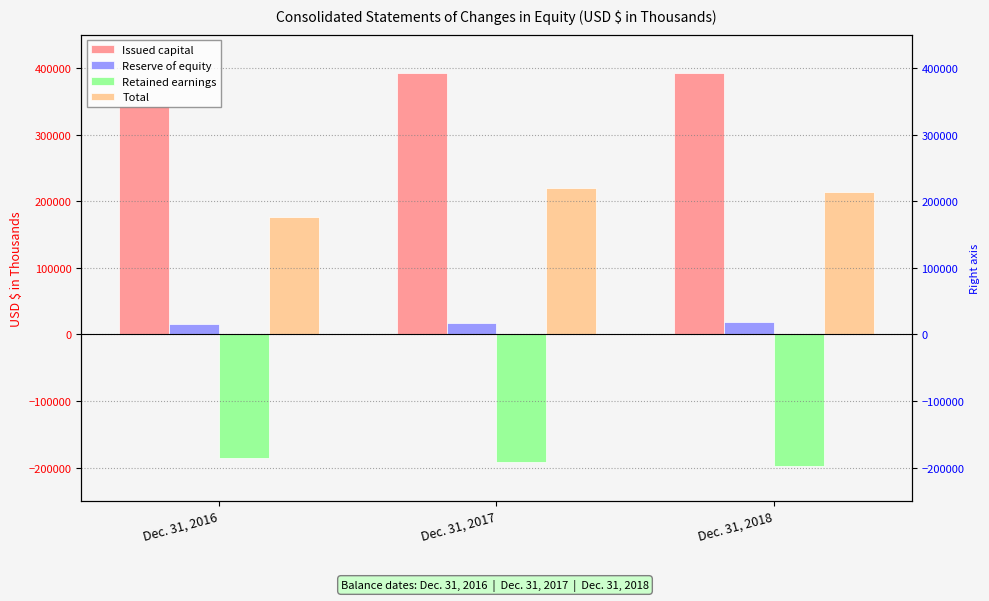

What is the difference between the Reserve of equity values at Dec. 31, 2018 and Dec. 31, 2016?

2563